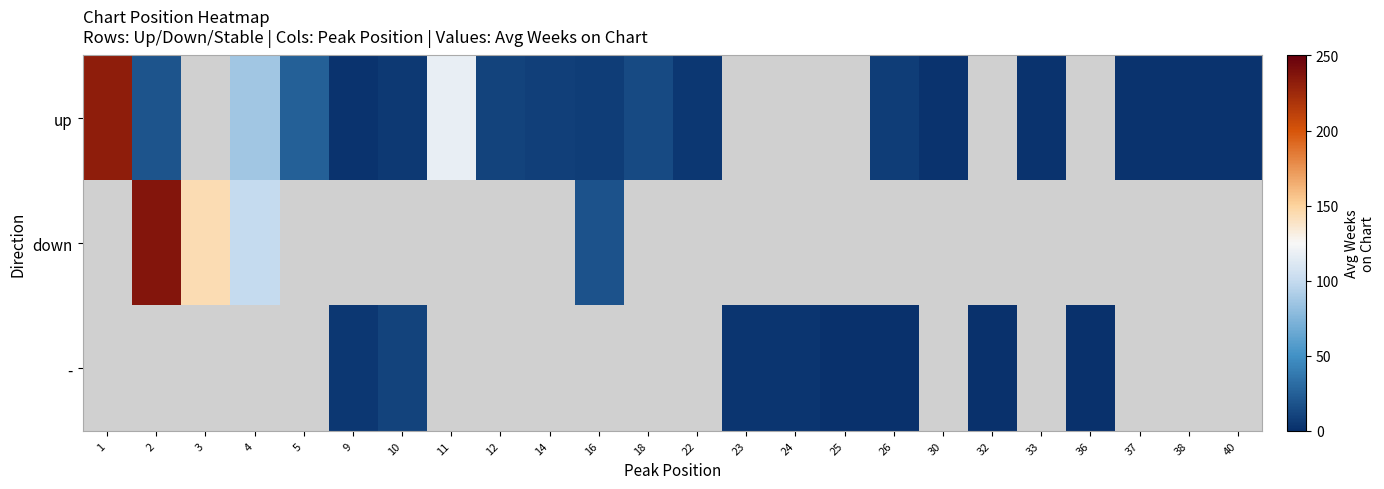

What is the sum of the up values at 33 and 16?

9.0